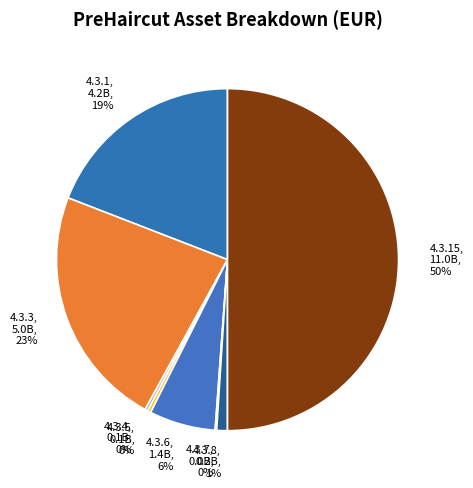

To the nearest percent, what is the average slice percentage?

12%